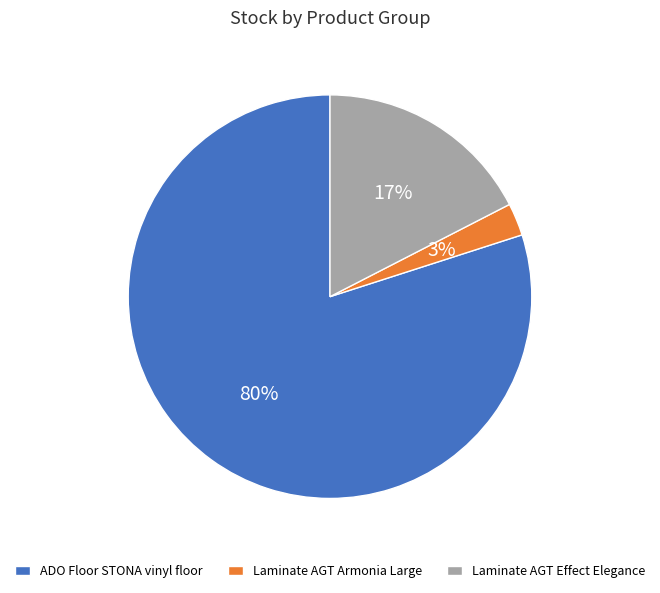

True or false: ADO Floor STONA vinyl floor accounts for 80% of the total.

True